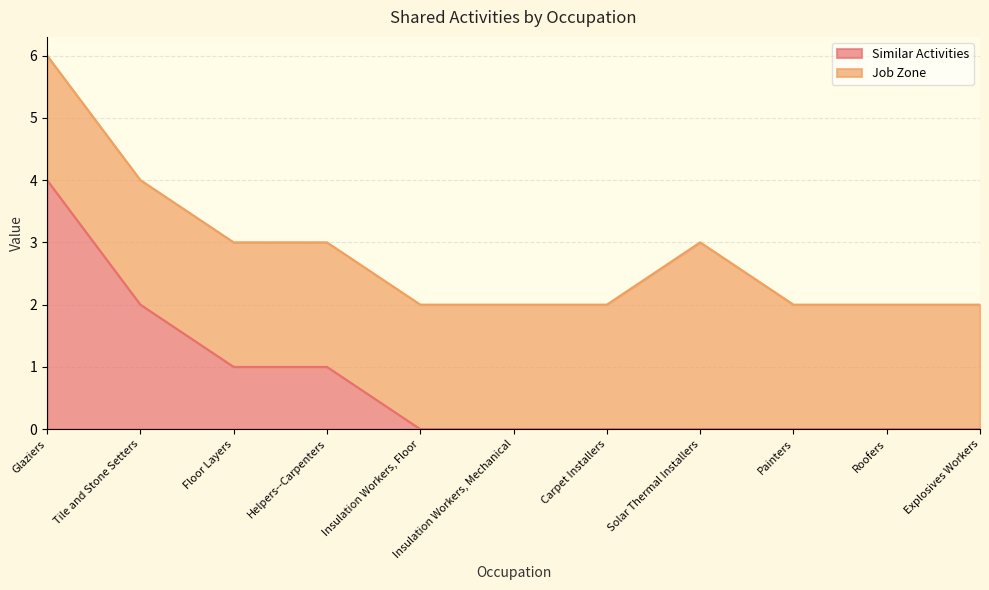

Which category has the lowest value across all series?

Insulation Workers, Floor